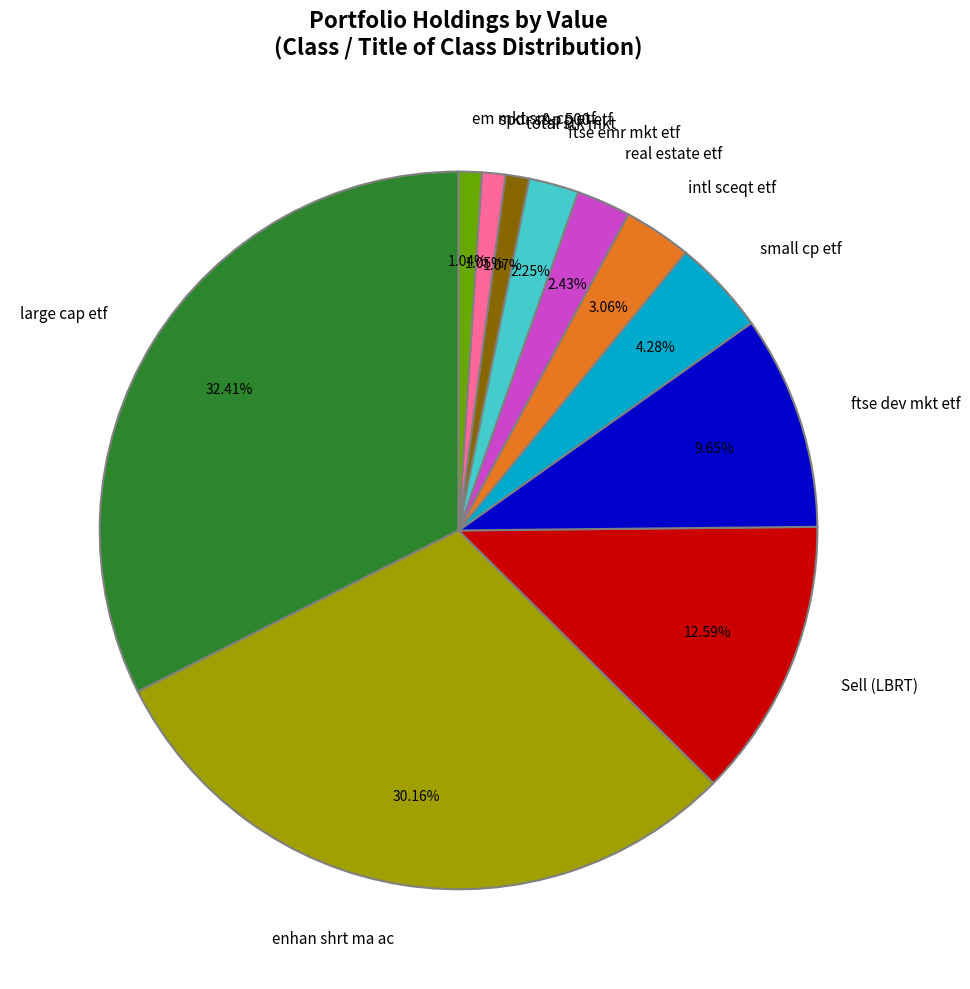

Is em mkt sm-cp etf the majority of the pie?

No